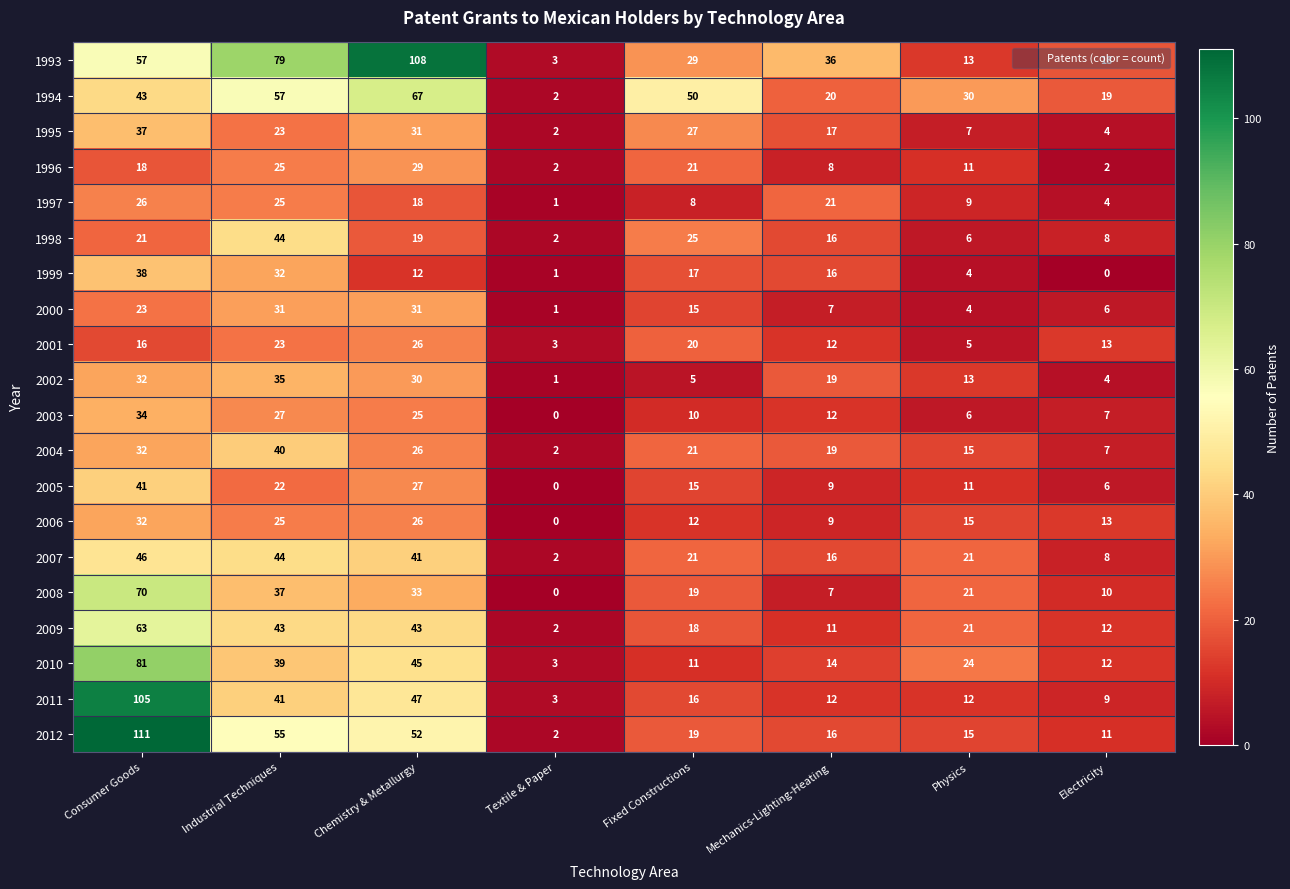

At which label does 2007 reach its minimum?

Textile & Paper